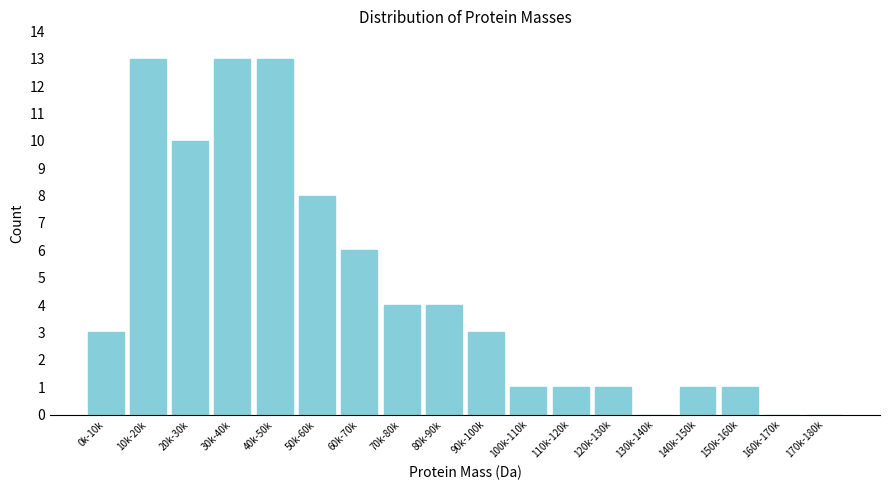

Reading right to left, transcribe all the data shown in this chart.

170k-180k=0	160k-170k=0	150k-160k=1	140k-150k=1	130k-140k=0	120k-130k=1	110k-120k=1	100k-110k=1	90k-100k=3	80k-90k=4	70k-80k=4	60k-70k=6	50k-60k=8	40k-50k=13	30k-40k=13	20k-30k=10	10k-20k=13	0k-10k=3